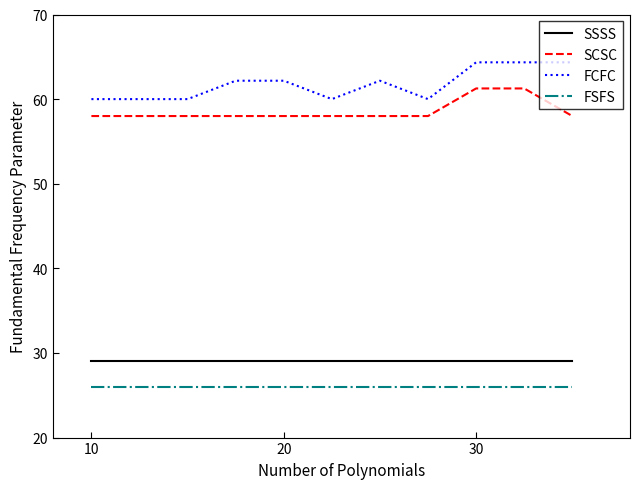

True or false: FCFC and SCSC intersect in this chart.

False